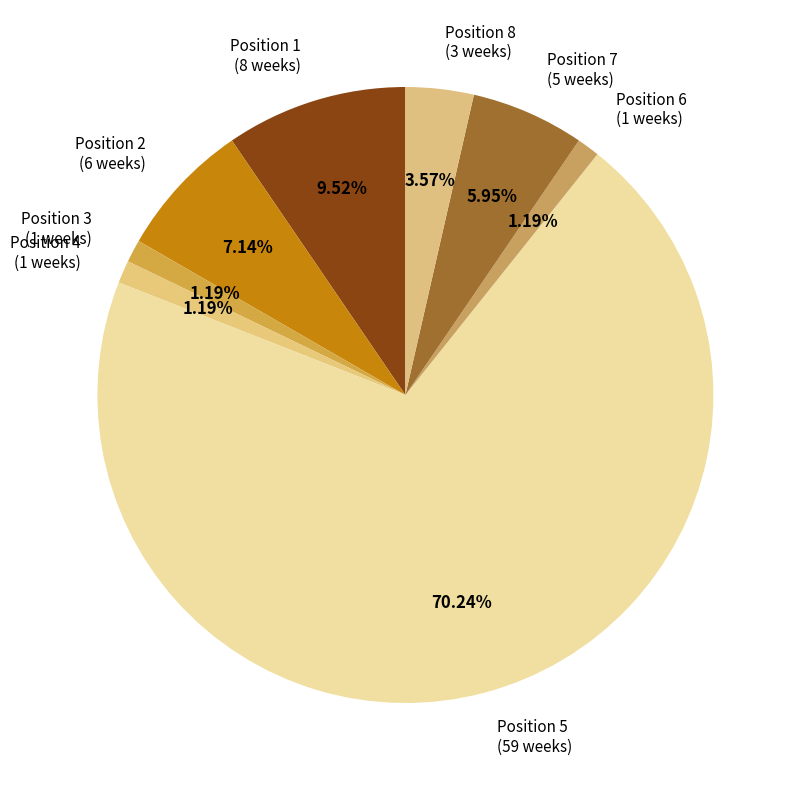

Which has a higher value, Position 8 (3 weeks) or Position 4 (1 weeks)?

Position 8 (3 weeks)